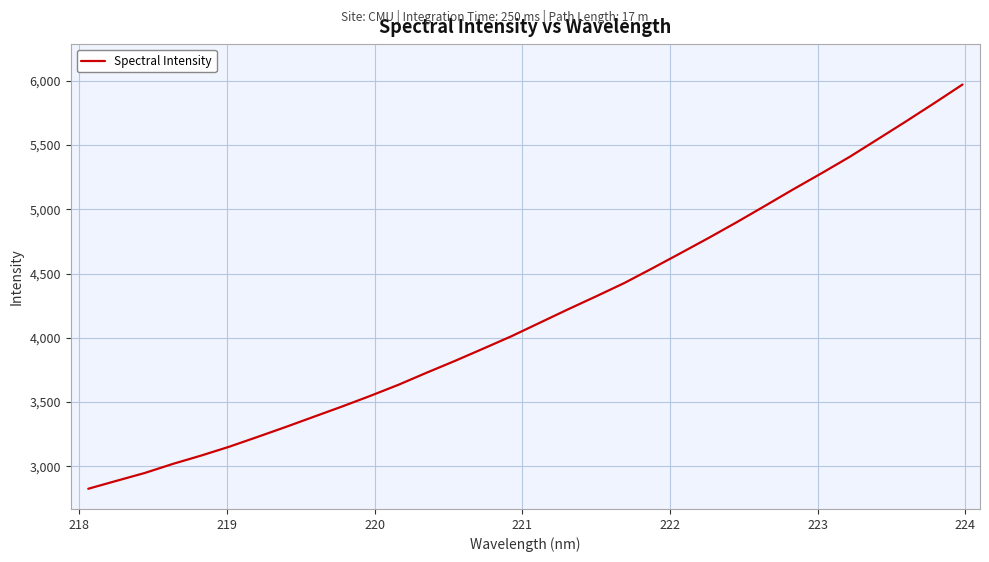

True or false: there are more than 1 points higher than both neighbors.

False